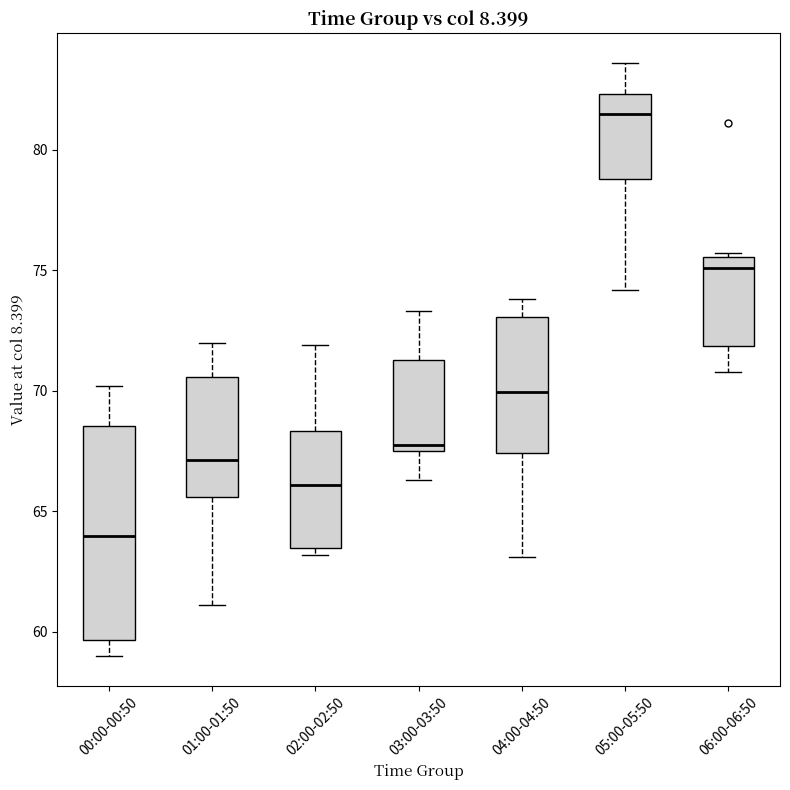

Comparing the boxes themselves (not the whiskers), which one is the tallest?

00:00-00:50